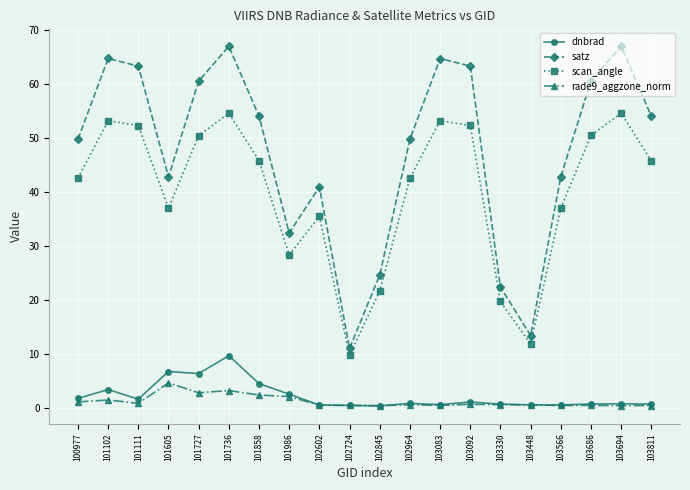

What is the difference between the second highest and minimum values in the rade9_aggzone_norm series?

2.8